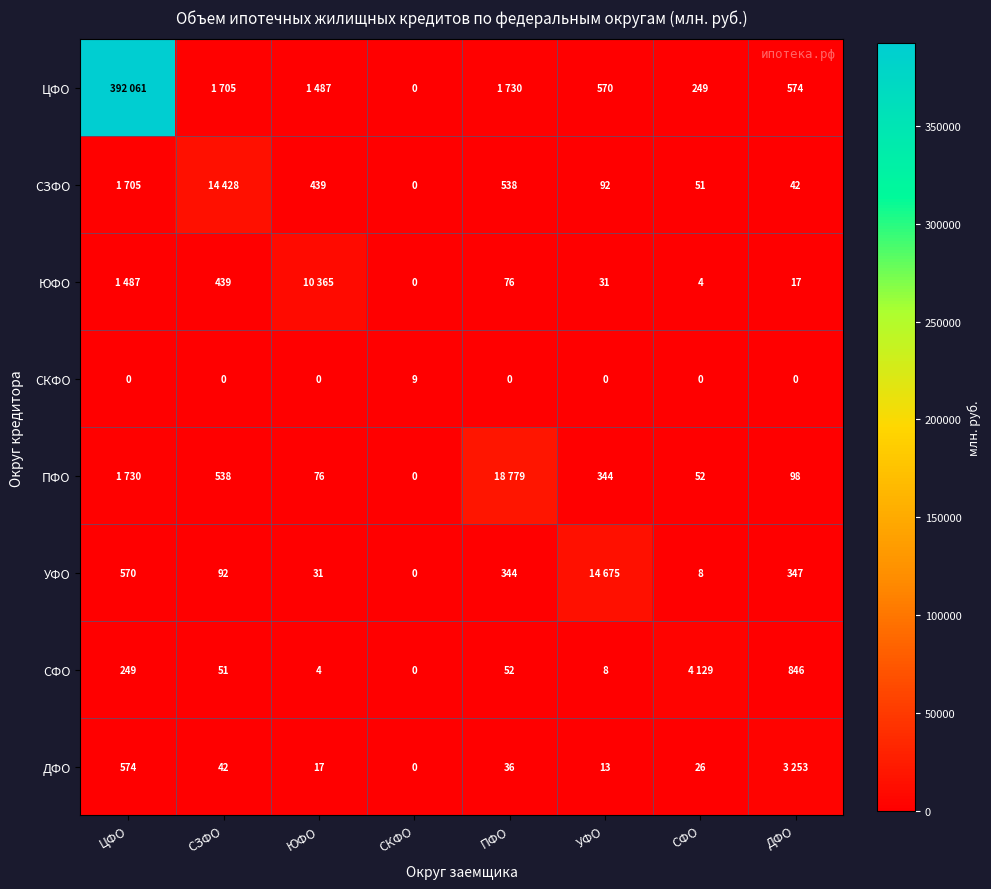

The ПФО series shows 503 at УФО. True or false?

False